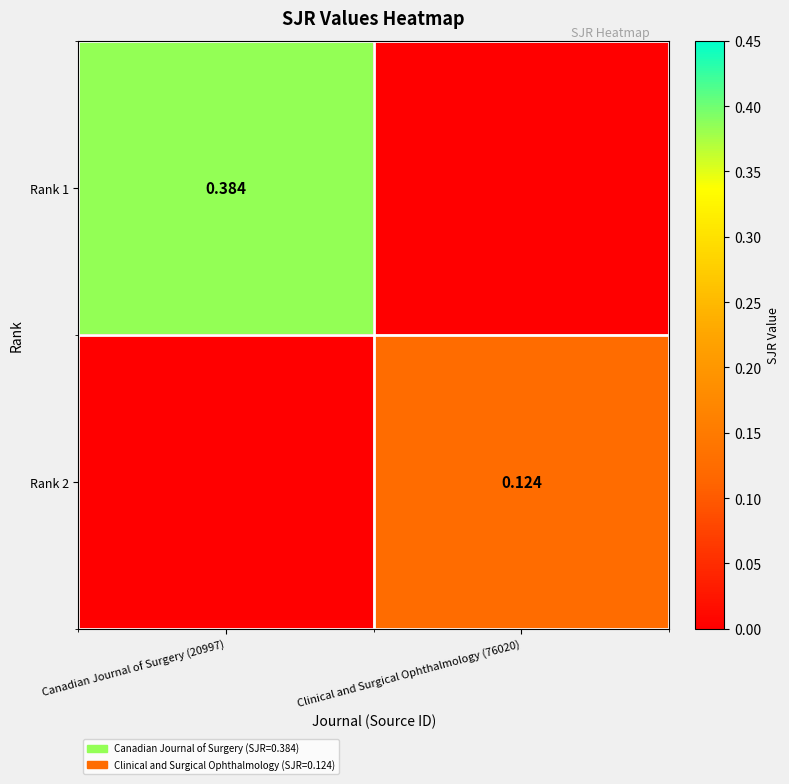

Is the value of Rank 2 at Clinical and Surgical Ophthalmology (76020) greater than the value of Rank 1 at Canadian Journal of Surgery (20997)?

No